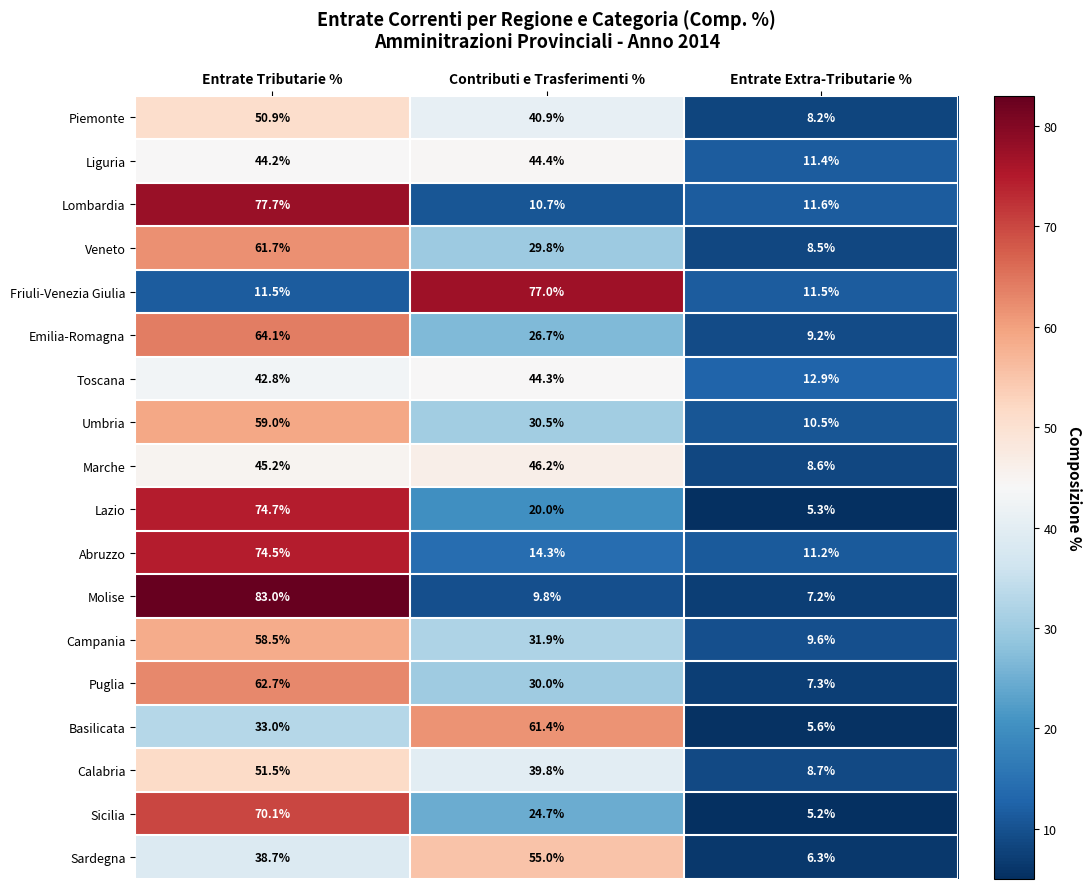

What is the difference between the Lazio values at Entrate Tributarie % and Entrate Extra-Tributarie %?

69.4